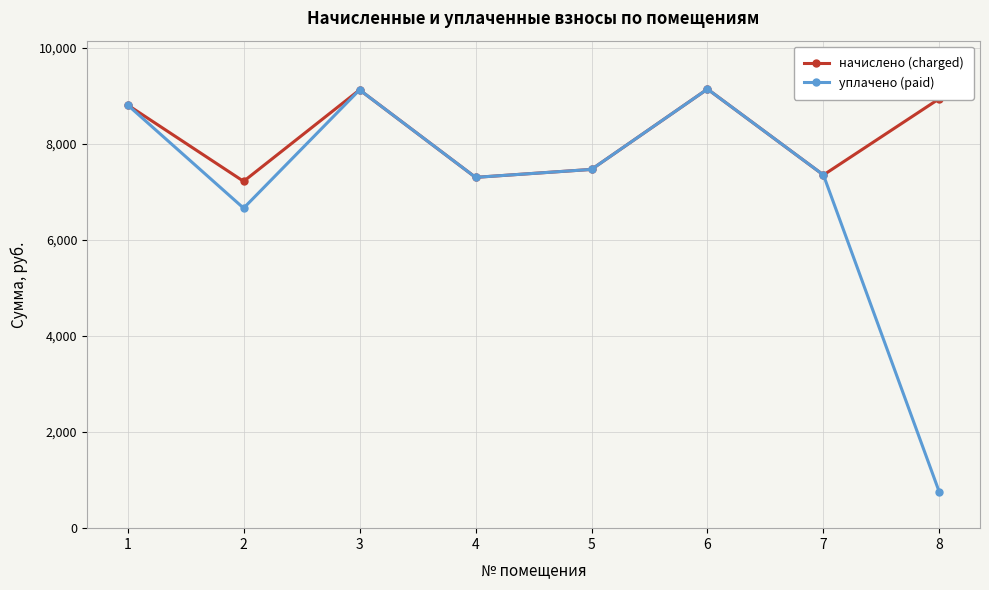

How many interior local valleys does the уплачено (paid) series have?

2